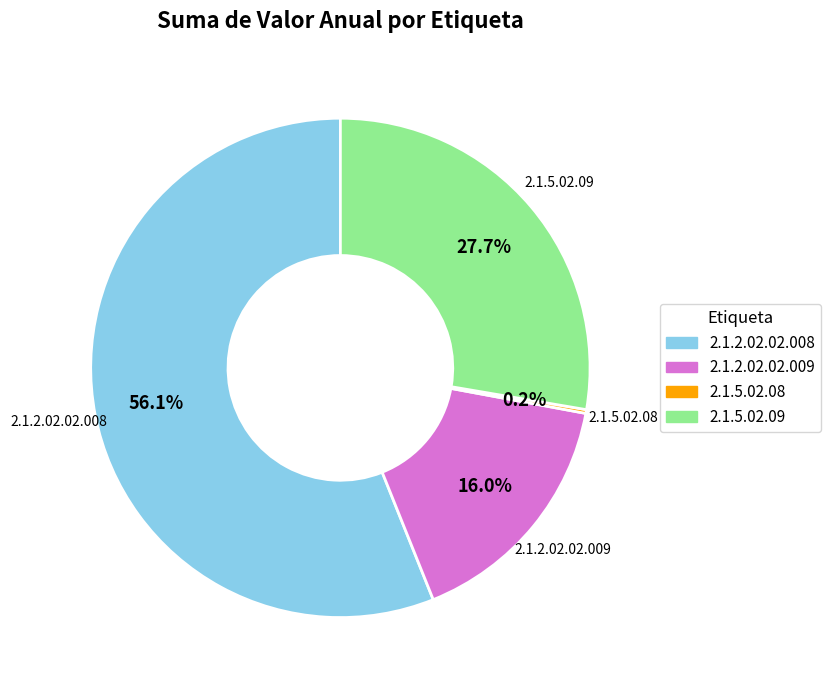

What is the largest slice in the pie chart?

2.1.2.02.02.008